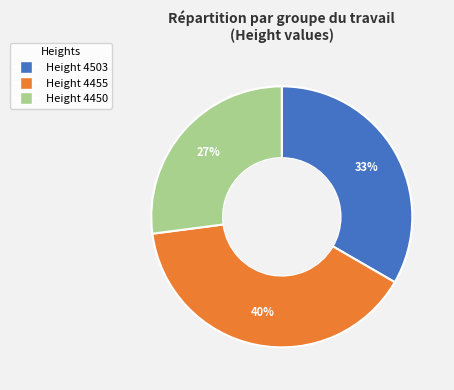

To the nearest percent, what is the average slice percentage?

33%